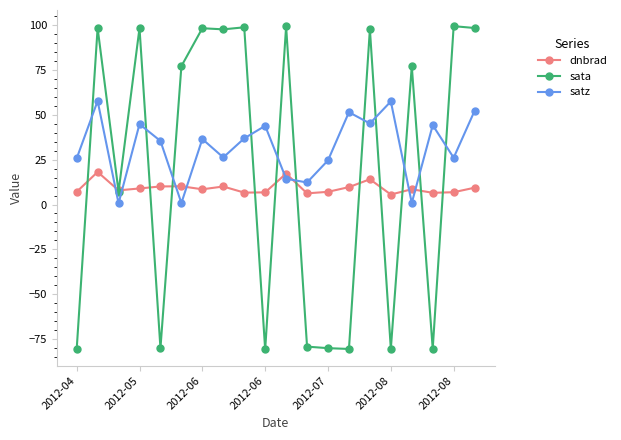

Which series has the largest range (max minus min)?

sata